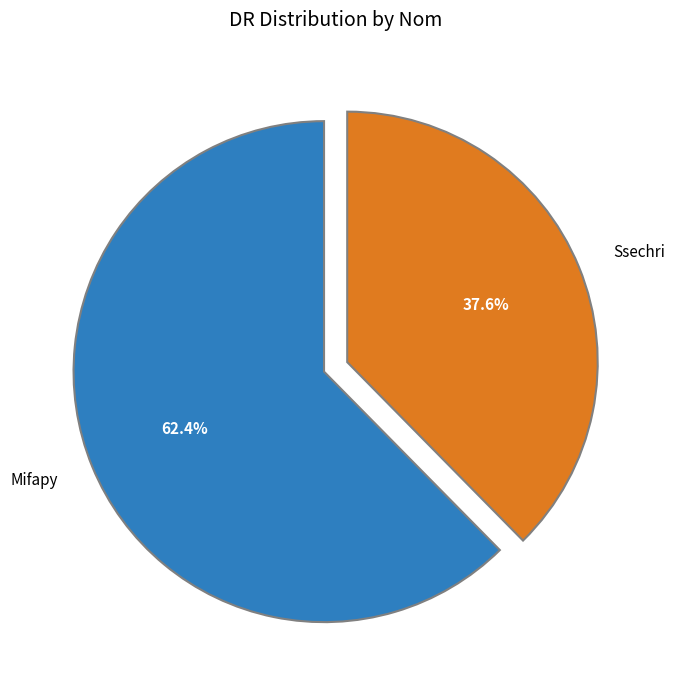

Count the number of slices in the pie.

2